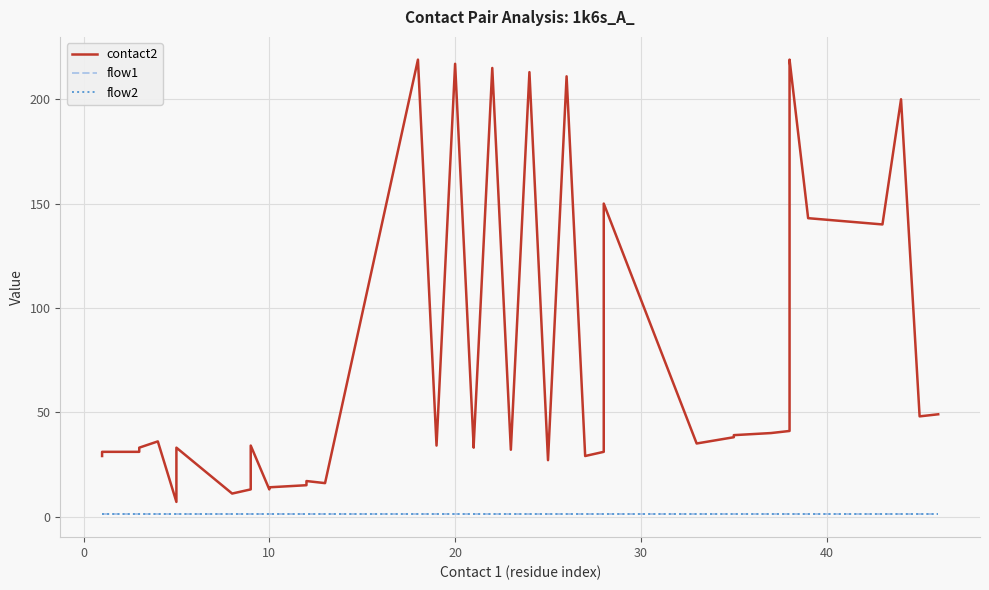

True or false: flow2 and flow1 cross at least once.

False